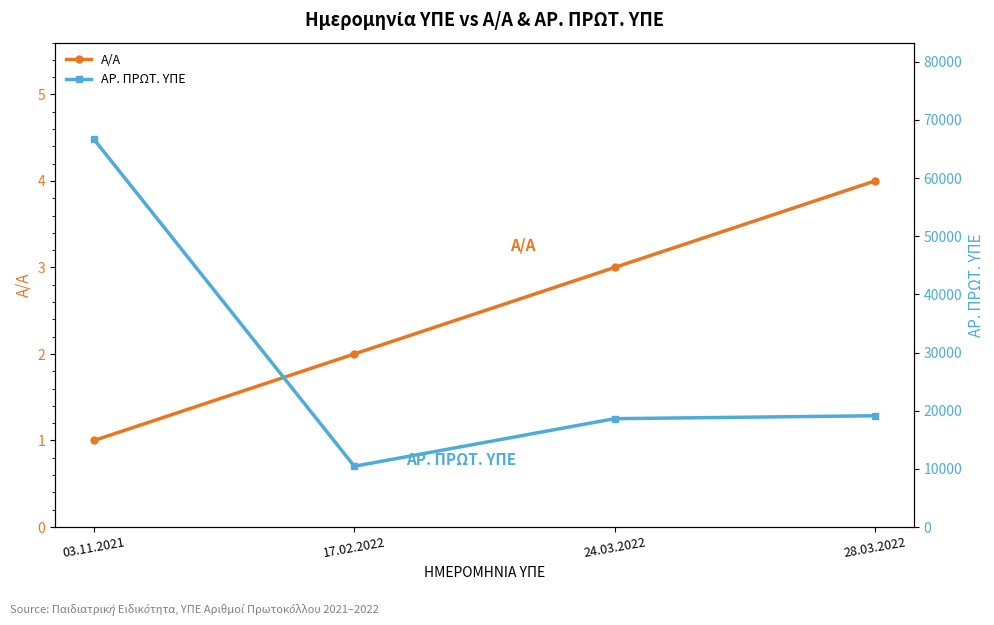

What is the difference between the highest and lowest values at 28.03.2022?

19123